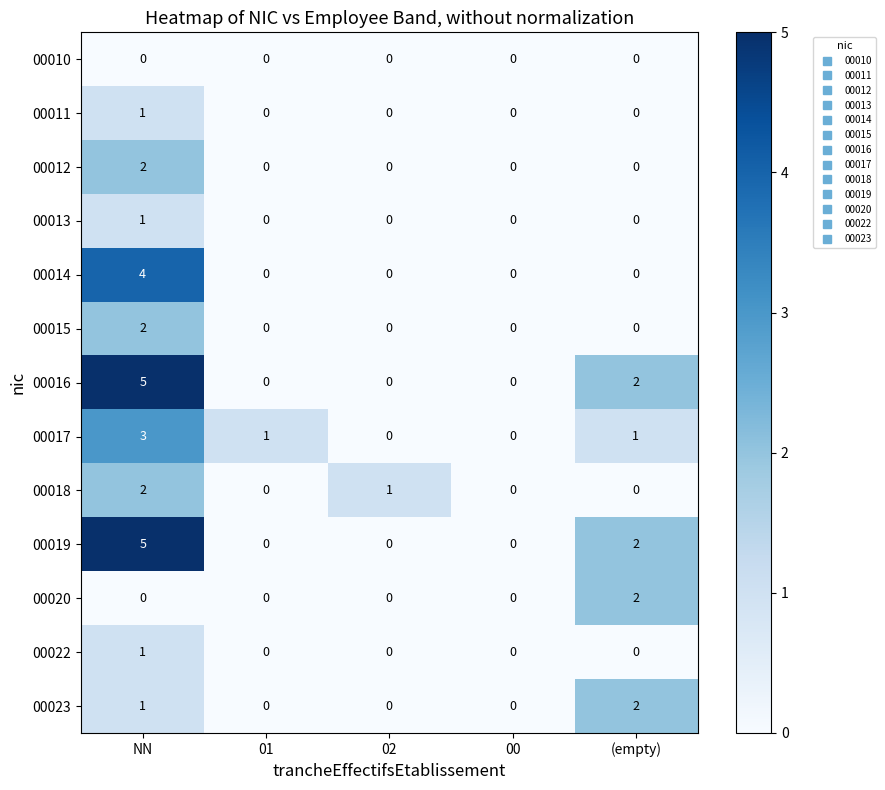

What is the maximum value shown in the chart?

5